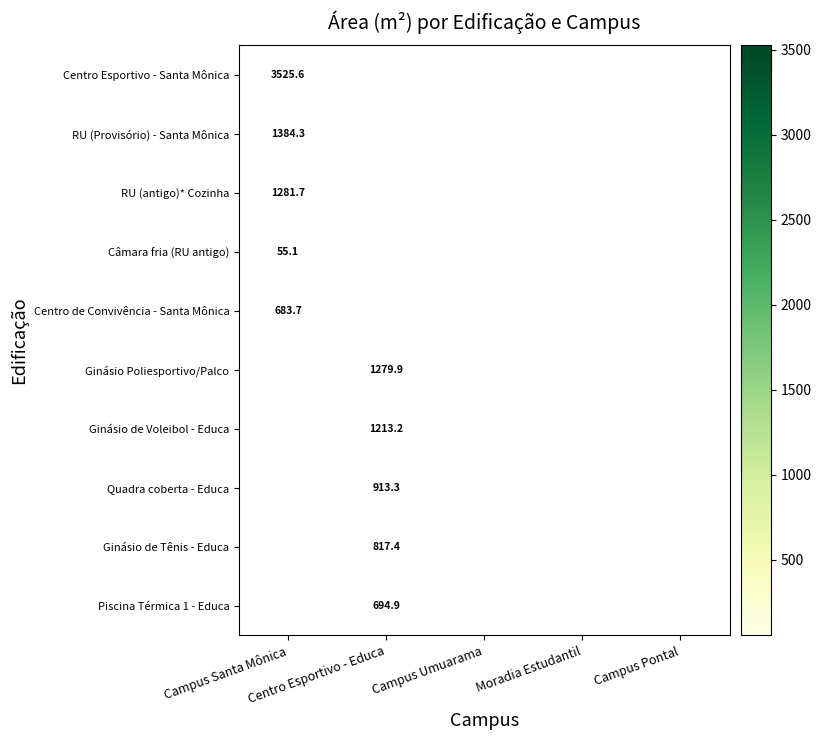

List the series in order of their overall mean, highest first.

Centro Esportivo - Santa Mônica, RU (Provisório) - Santa Mônica, RU (antigo)* Cozinha, Câmara fria (RU antigo), Centro de Convivência - Santa Mônica, Ginásio Poliesportivo/Palco, Ginásio de Voleibol - Educa, Quadra coberta - Educa, Ginásio de Tênis - Educa, Piscina Térmica 1 - Educa